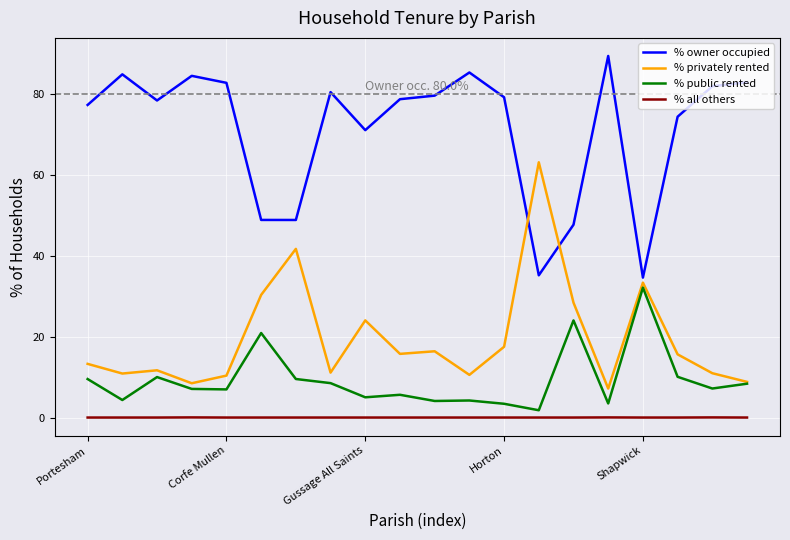

True or false: % owner occupied and % public rented intersect in this chart.

False